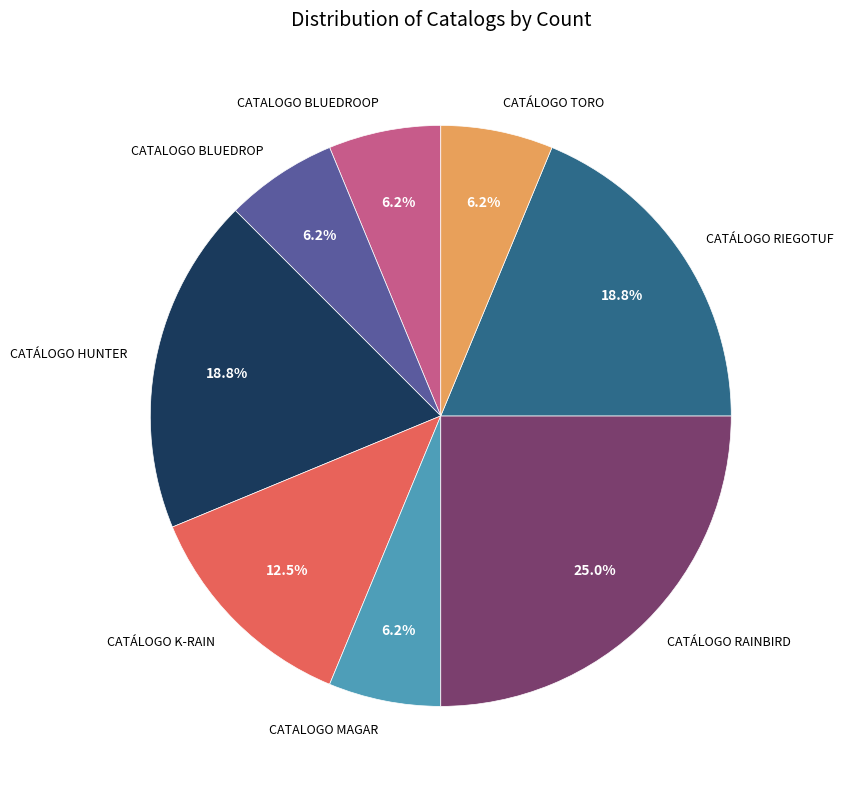

To the nearest percent, what is the difference between the CATÁLOGO K-RAIN and CATÁLOGO TORO slice percentages?

6%